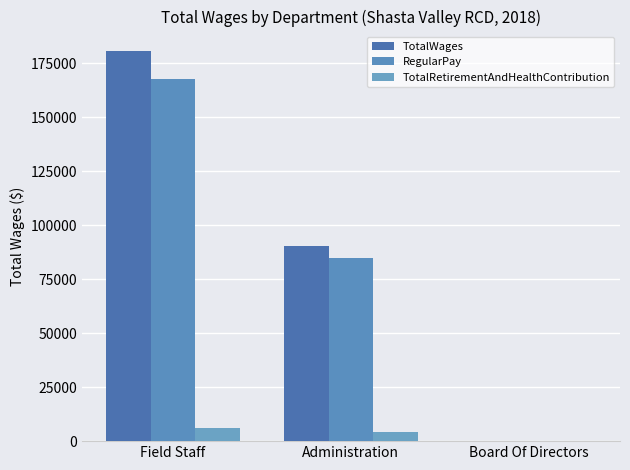

At which label does TotalWages first exceed 90248?

Field Staff